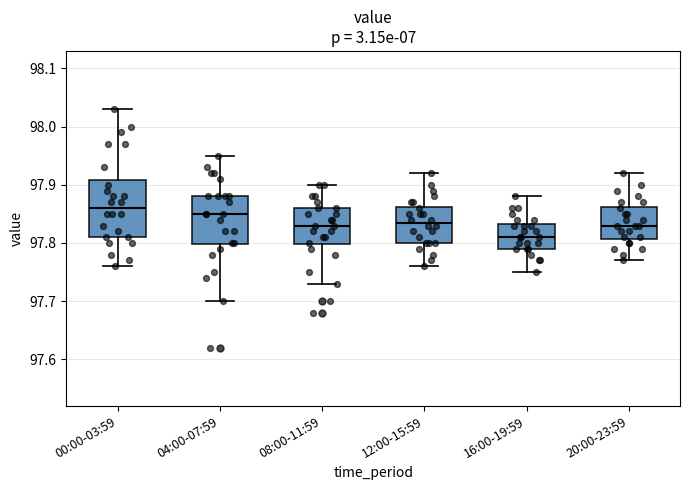

Reading left to right, transcribe this box plot: for each box, give where its median line is, the range the box spans, and where its two whiskers end, as read against the y-axis. The values are not printed on the chart, so give them approximately, as read against the axis.

00:00-03:59: median 97.86, box 97.81 to 97.91, whiskers 97.76 to 98.03
04:00-07:59: median 97.85, box 97.80 to 97.88, whiskers 97.70 to 97.95
08:00-11:59: median 97.83, box 97.80 to 97.86, whiskers 97.73 to 97.90
12:00-15:59: median 97.84, box 97.80 to 97.86, whiskers 97.76 to 97.92
16:00-19:59: median 97.81, box 97.79 to 97.83, whiskers 97.75 to 97.88
20:00-23:59: median 97.83, box 97.81 to 97.86, whiskers 97.77 to 97.92